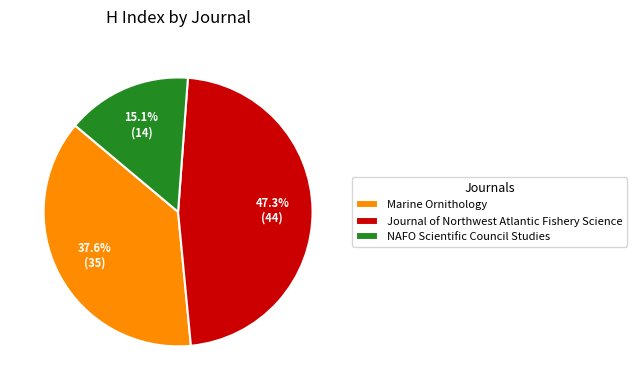

What percentage is the NAFO Scientific Council Studies slice, to the nearest percent?

15%